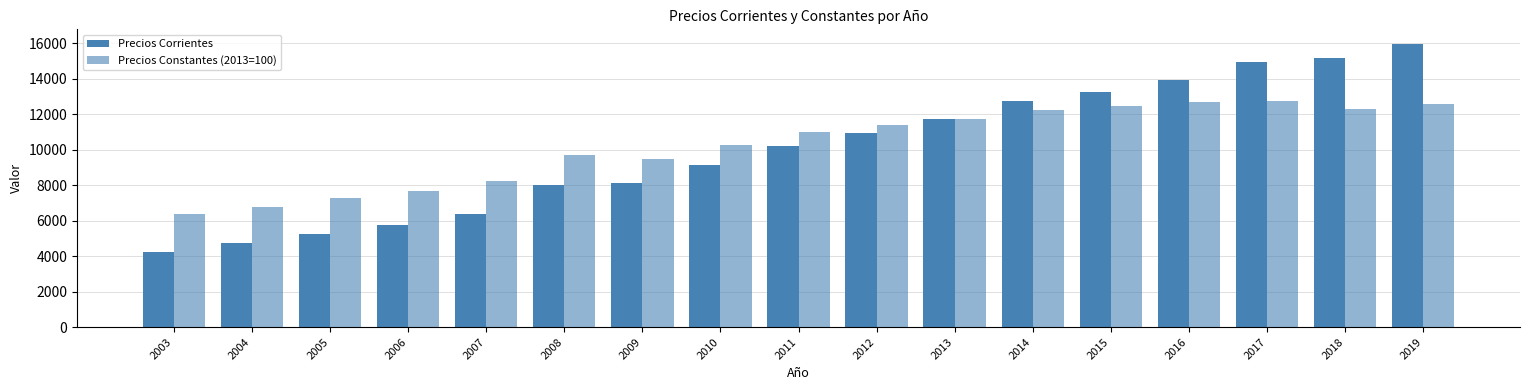

At which label does Precios Constantes (2013=100) first exceed 11024?

2011